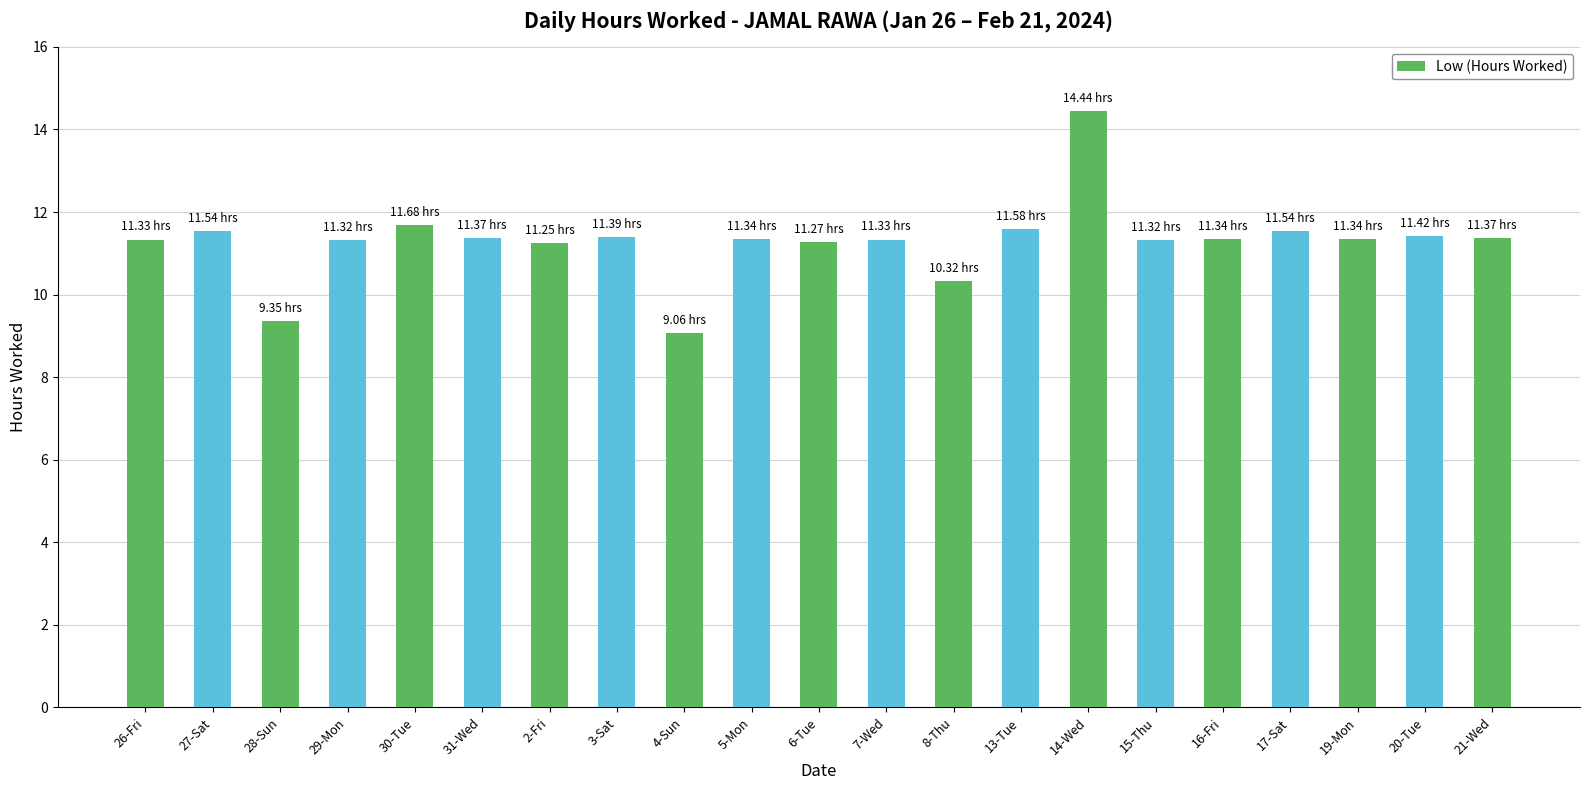

What is the average value?

11.3